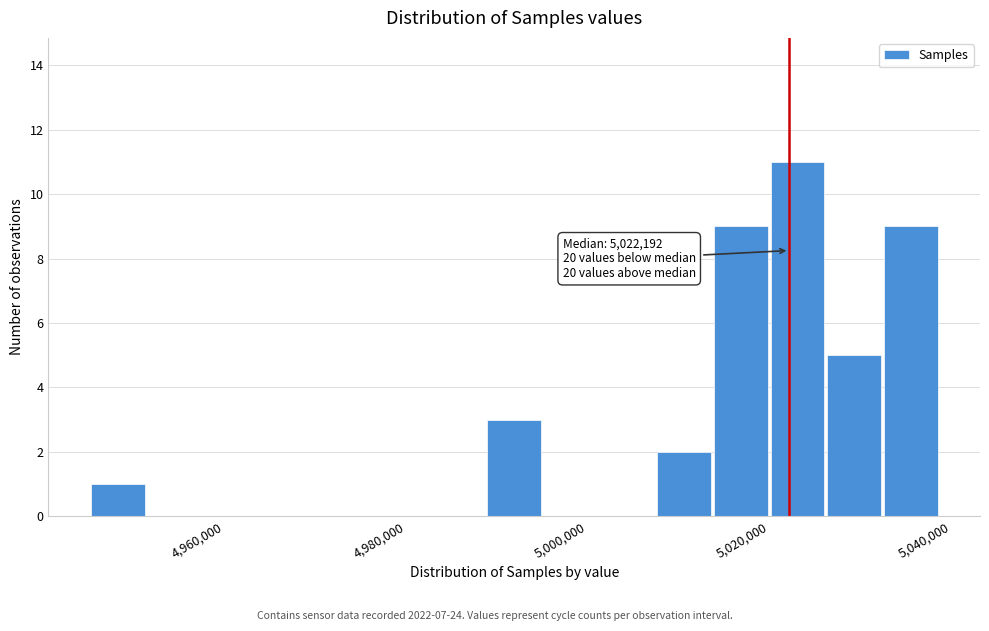

Around what value on the x-axis is the tallest bar? Give the approximate position of its centre, as read against the axis.

5024000